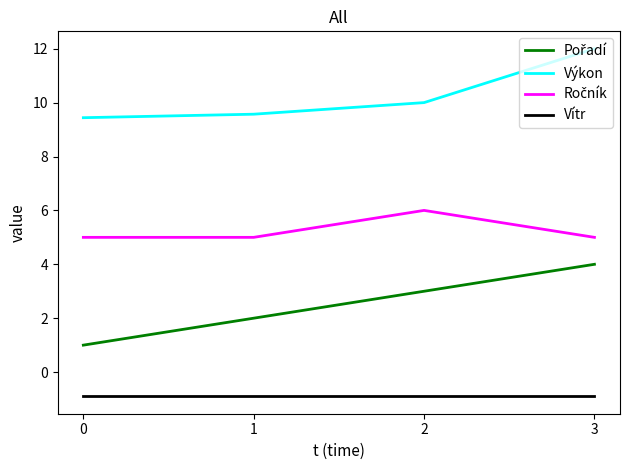

What is the spread (max minus min) of values at 1?

10.5